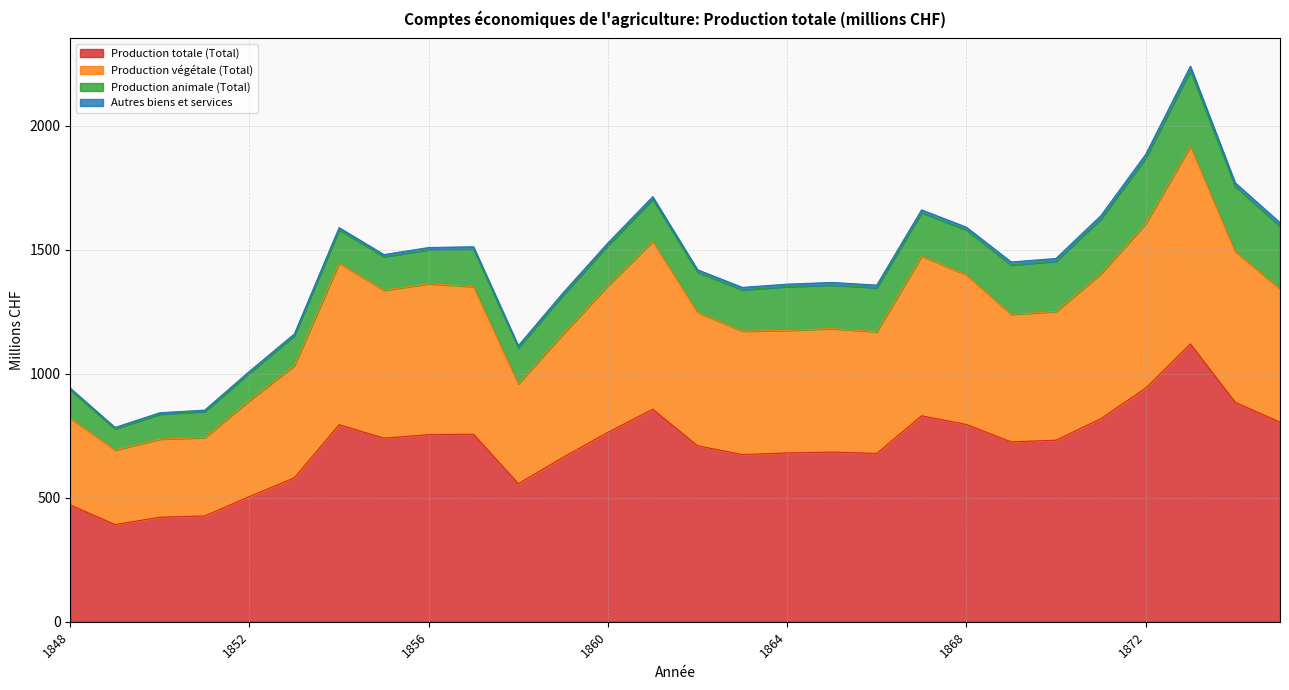

Does the chart have visible grid lines?

Yes